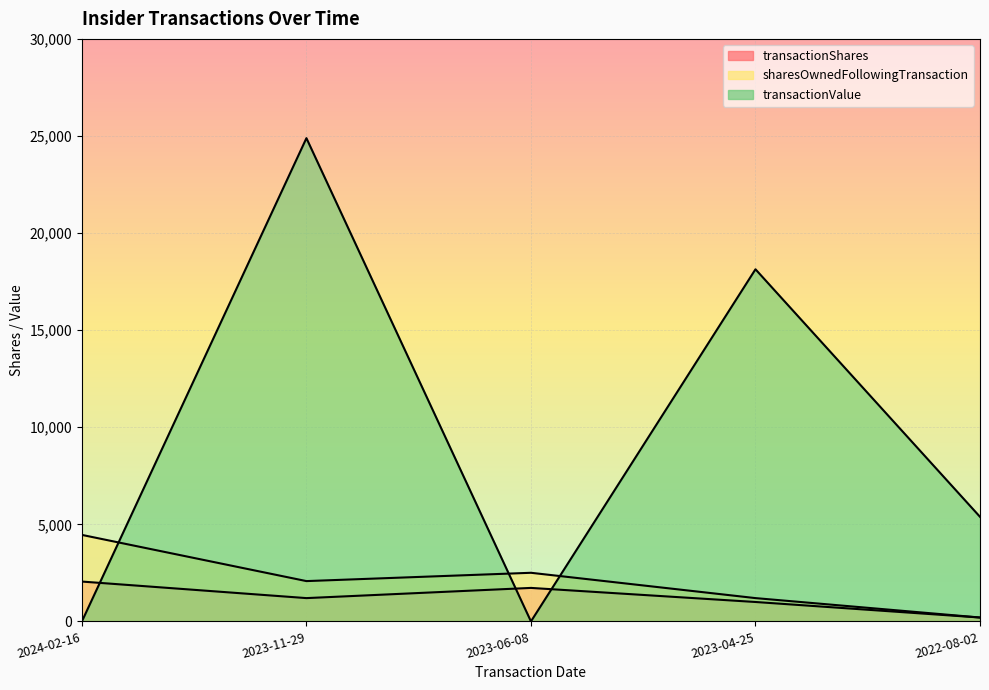

True or false: transactionValue and transactionShares cross at least once.

True